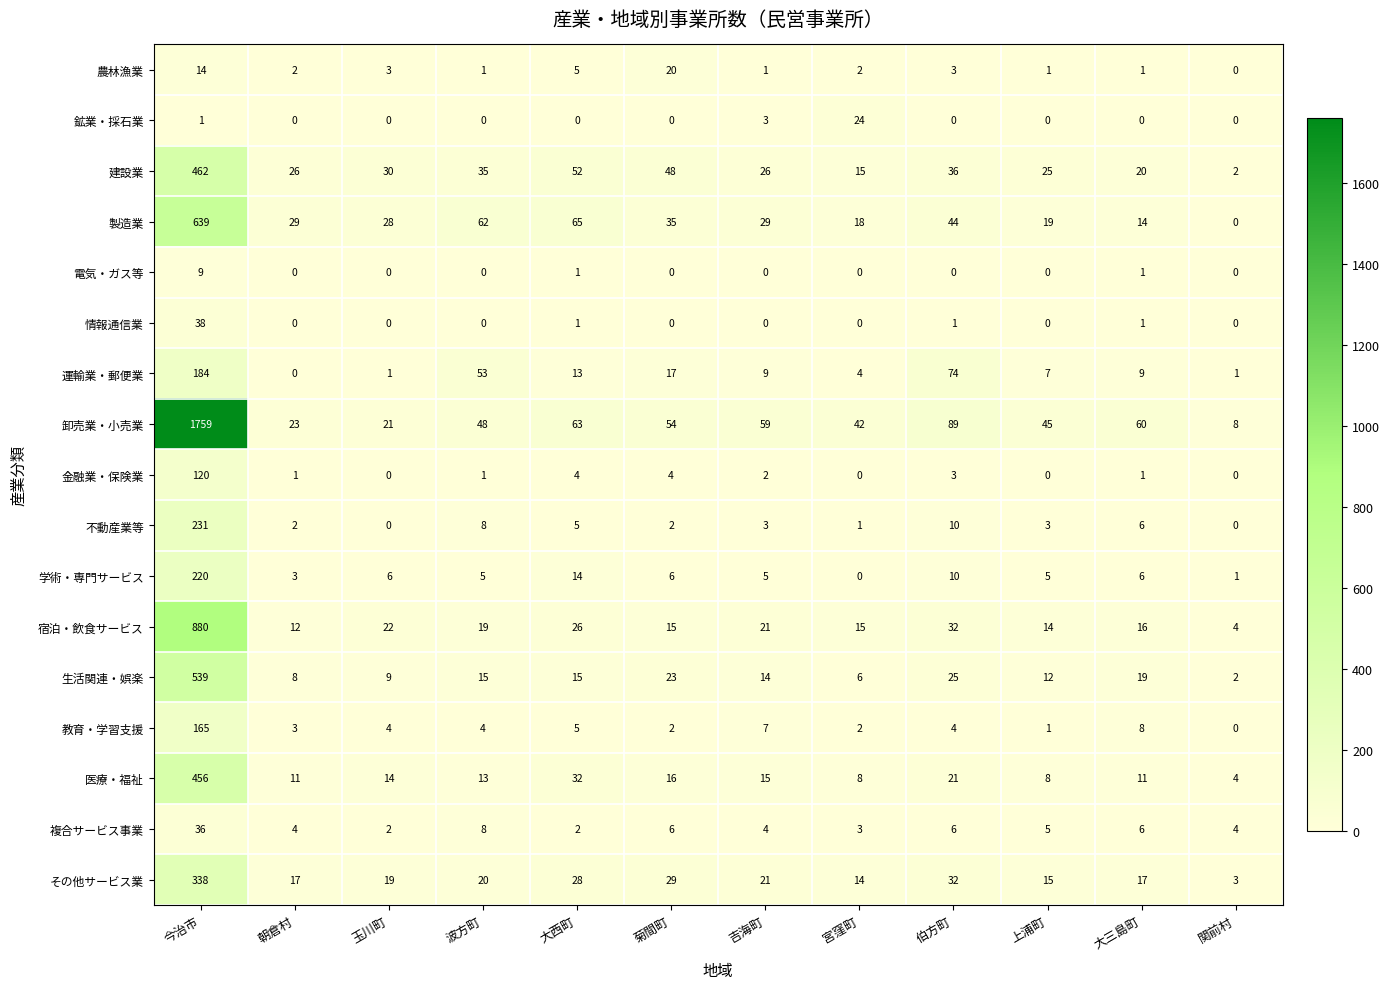

The 卸売業・小売業 series shows 8 at 朝倉村. True or false?

False